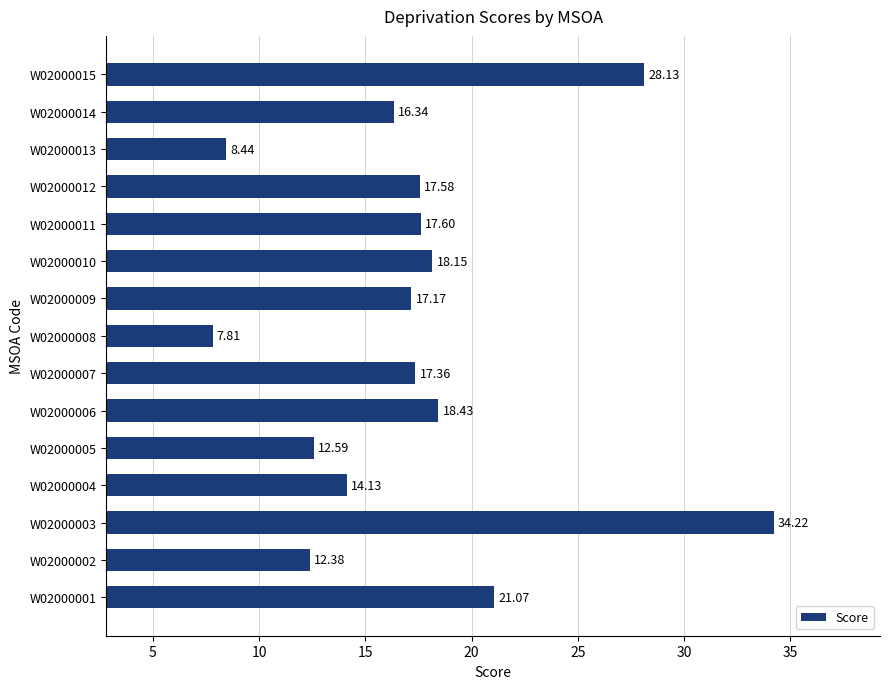

What is the change in value from W02000010 to W02000012?

-0.6